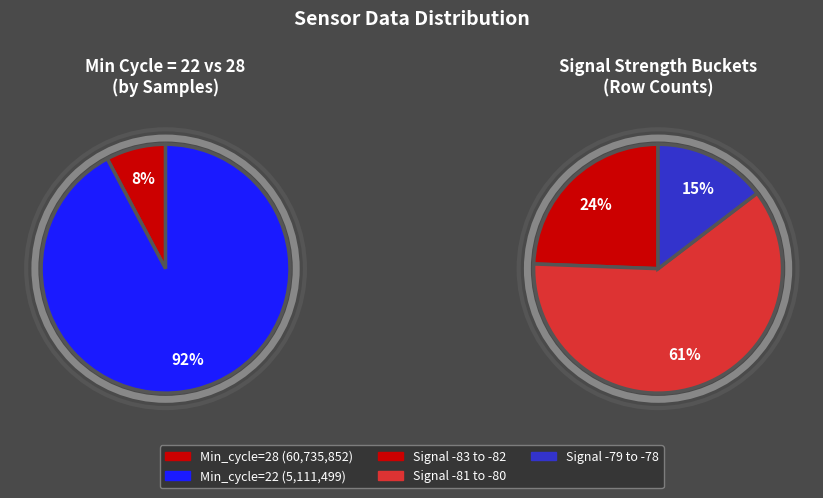

Is the sum of 28 and 28 greater than half?

No